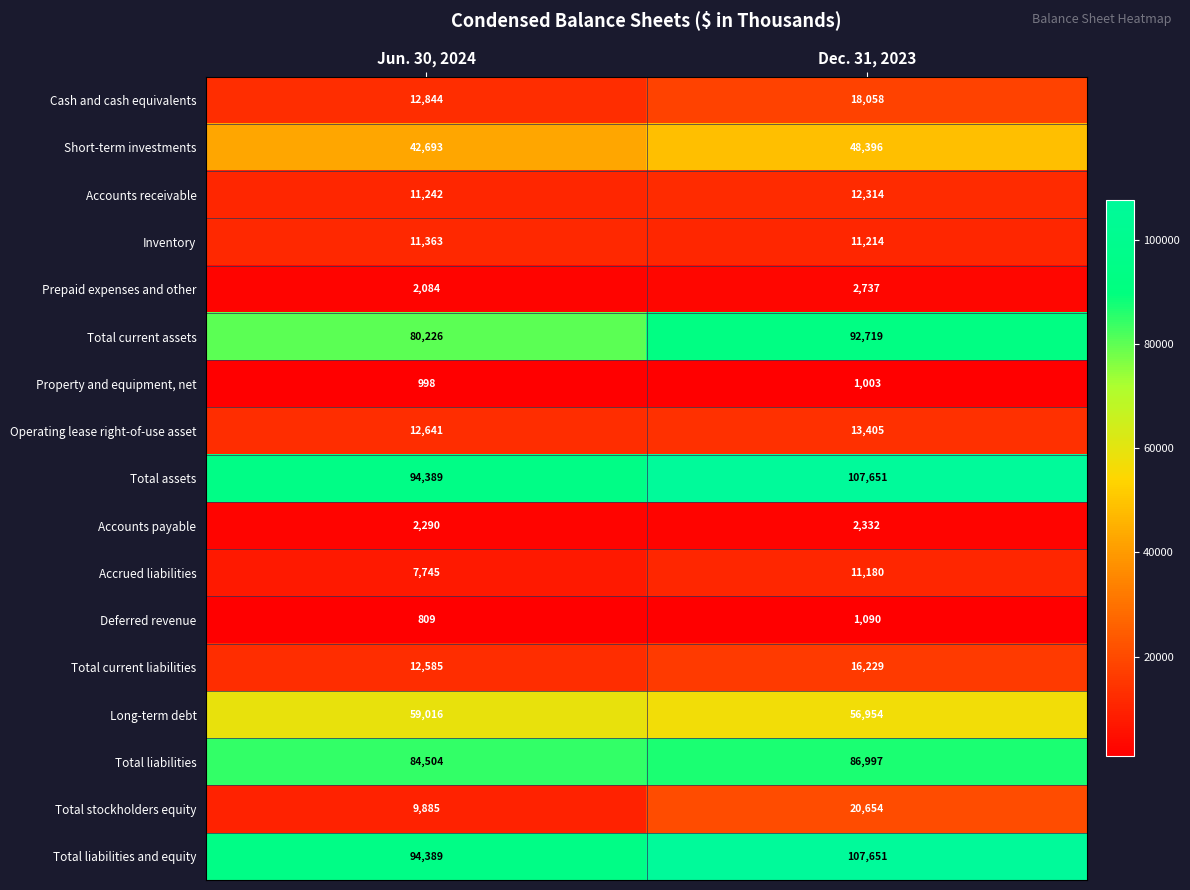

Rank the categories by Total stockholders equity value from lowest to highest.

Jun. 30, 2024, Dec. 31, 2023